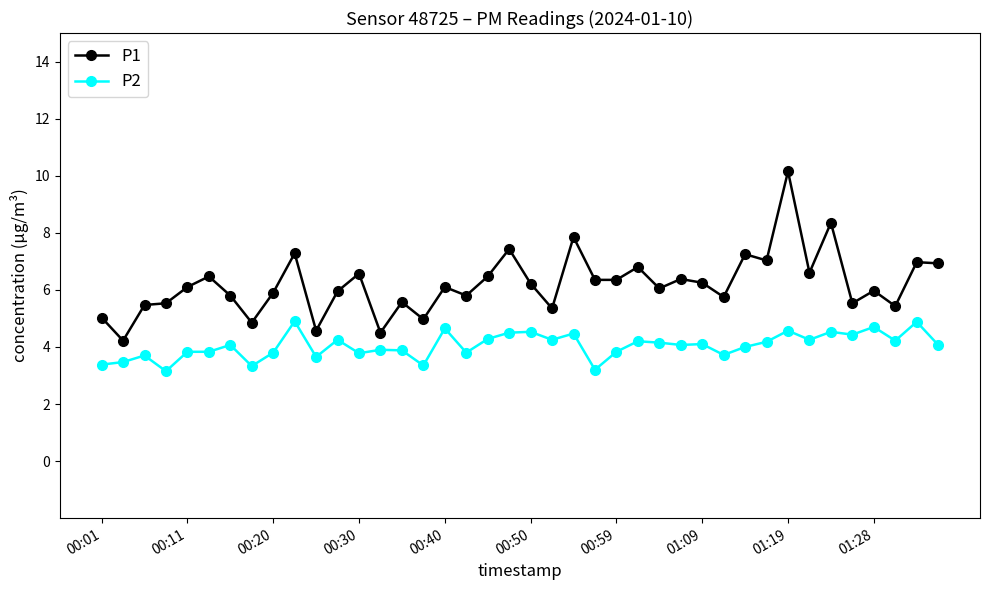

True or false: P1 has more than 0 interior local peaks.

True